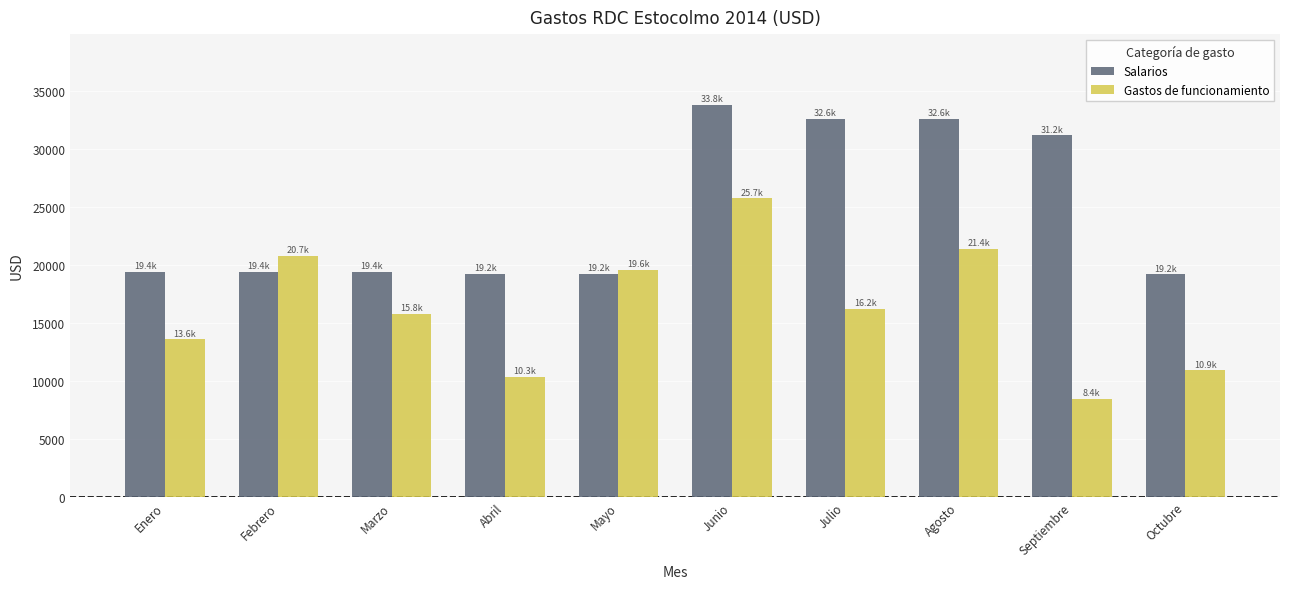

At which label is Salarios closest to 26476?

Septiembre